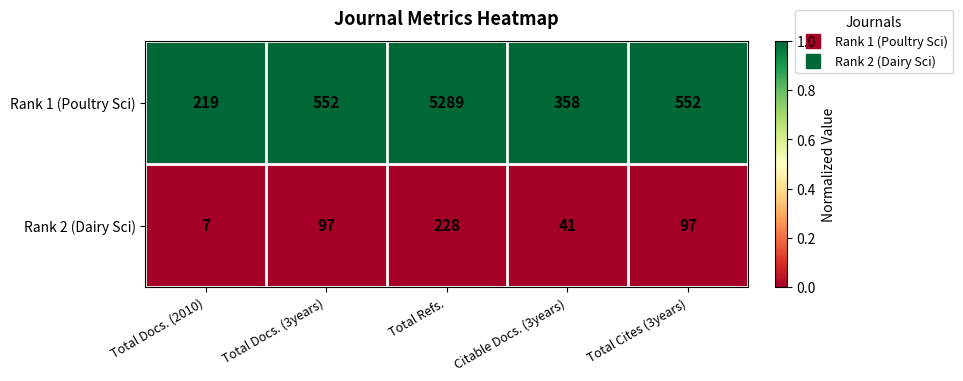

What is the spread (max minus min) of values at Total Cites (3years)?

455